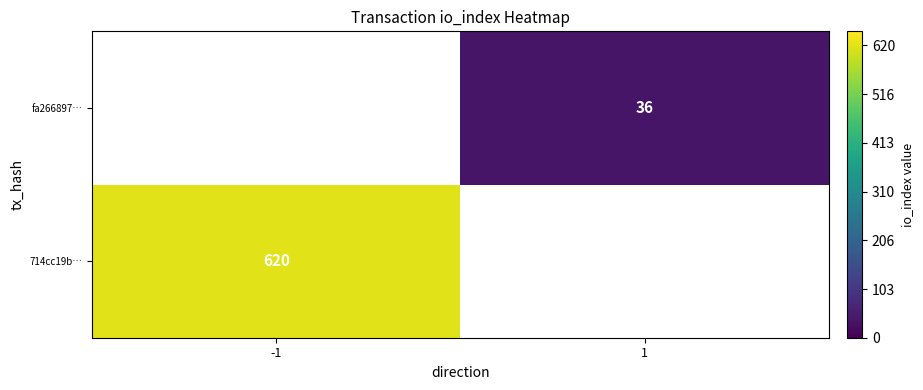

The value of fa266897… at 1 is 10. True or false?

False